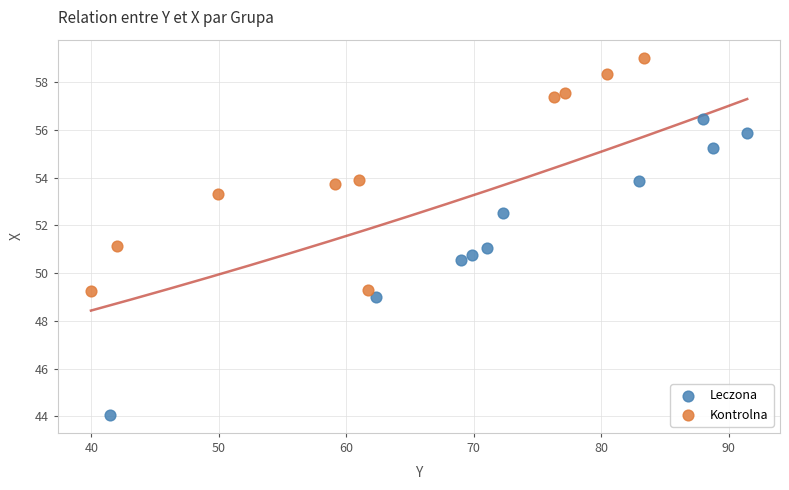

Which series contains the highest Y value?

Kontrolna